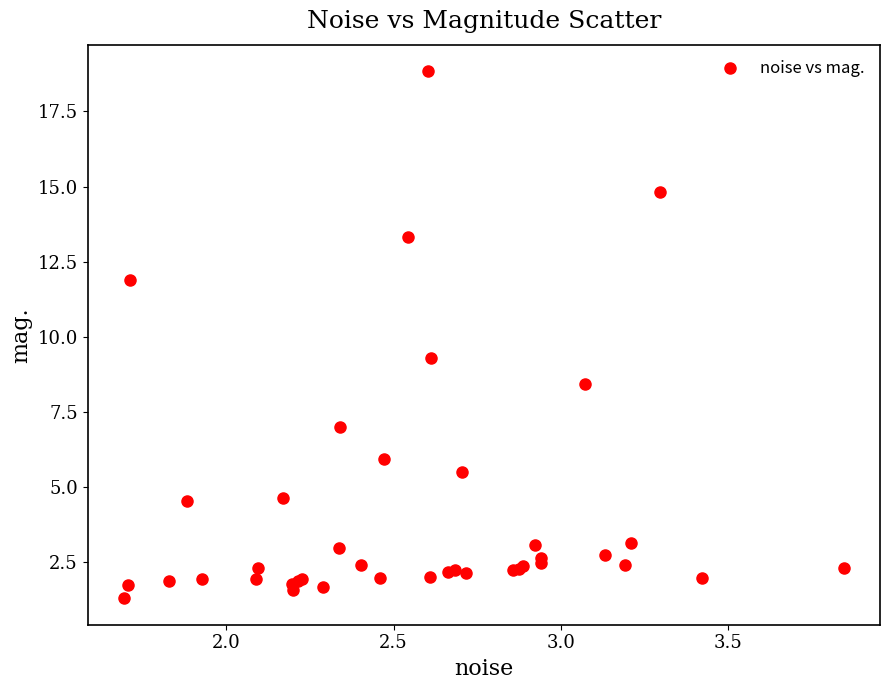

What Y value in the scatter plot is closest to 10?

9.3